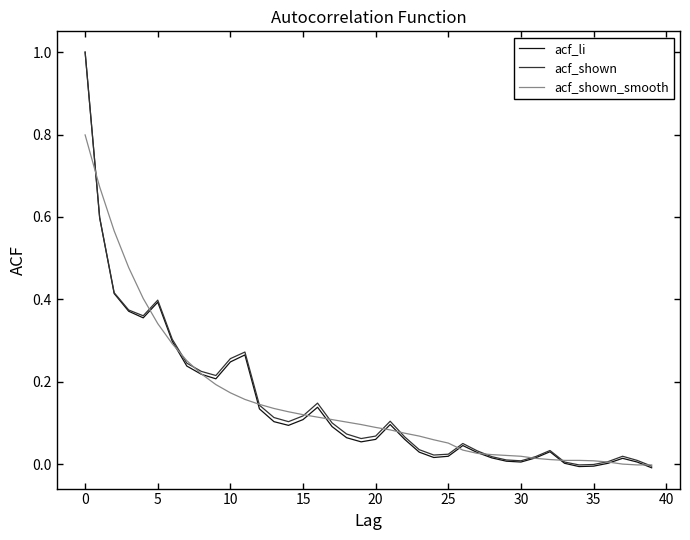

Which series has the largest range (max minus min)?

acf_li